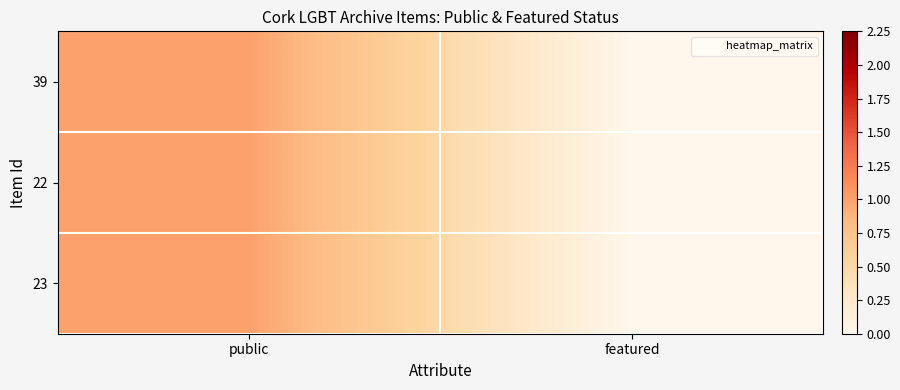

Rank the series by their maximum value, from highest to lowest.

39, 22, 23